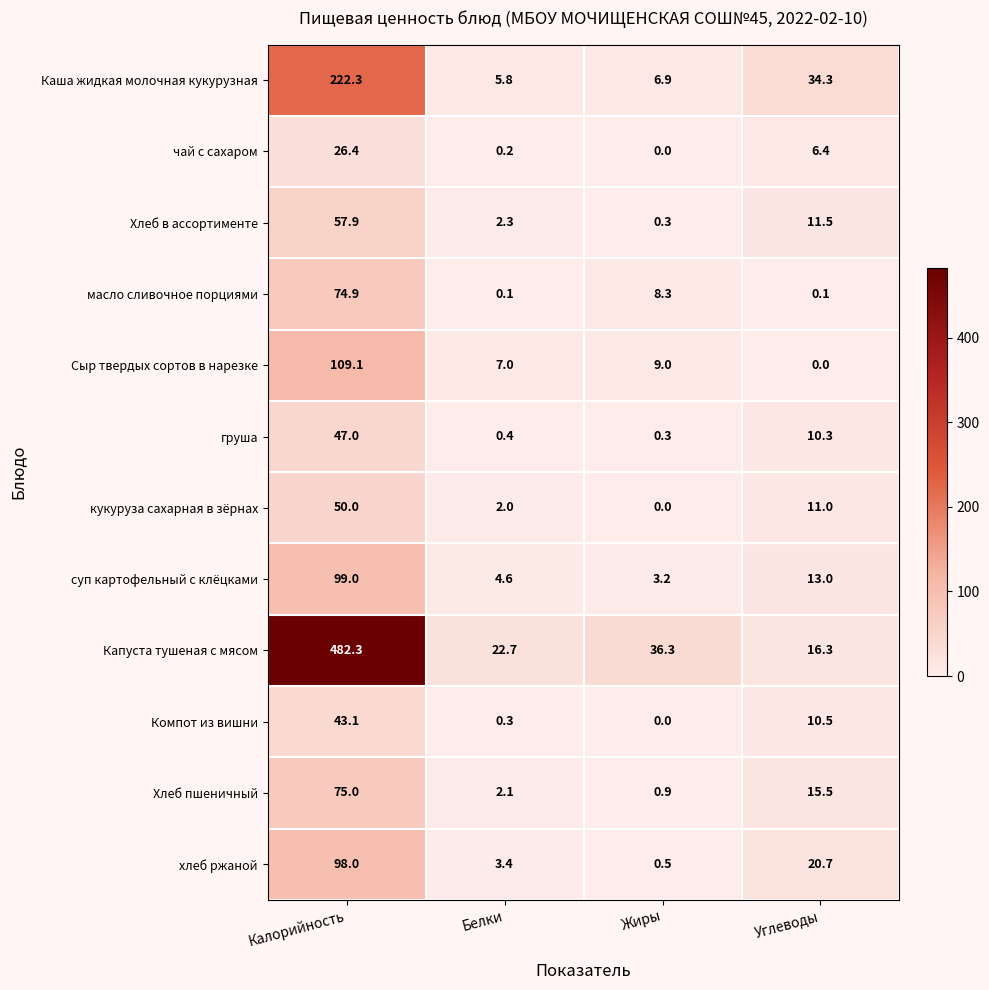

What is the approximate value of Капуста тушеная с мясом at Жиры?

36.3